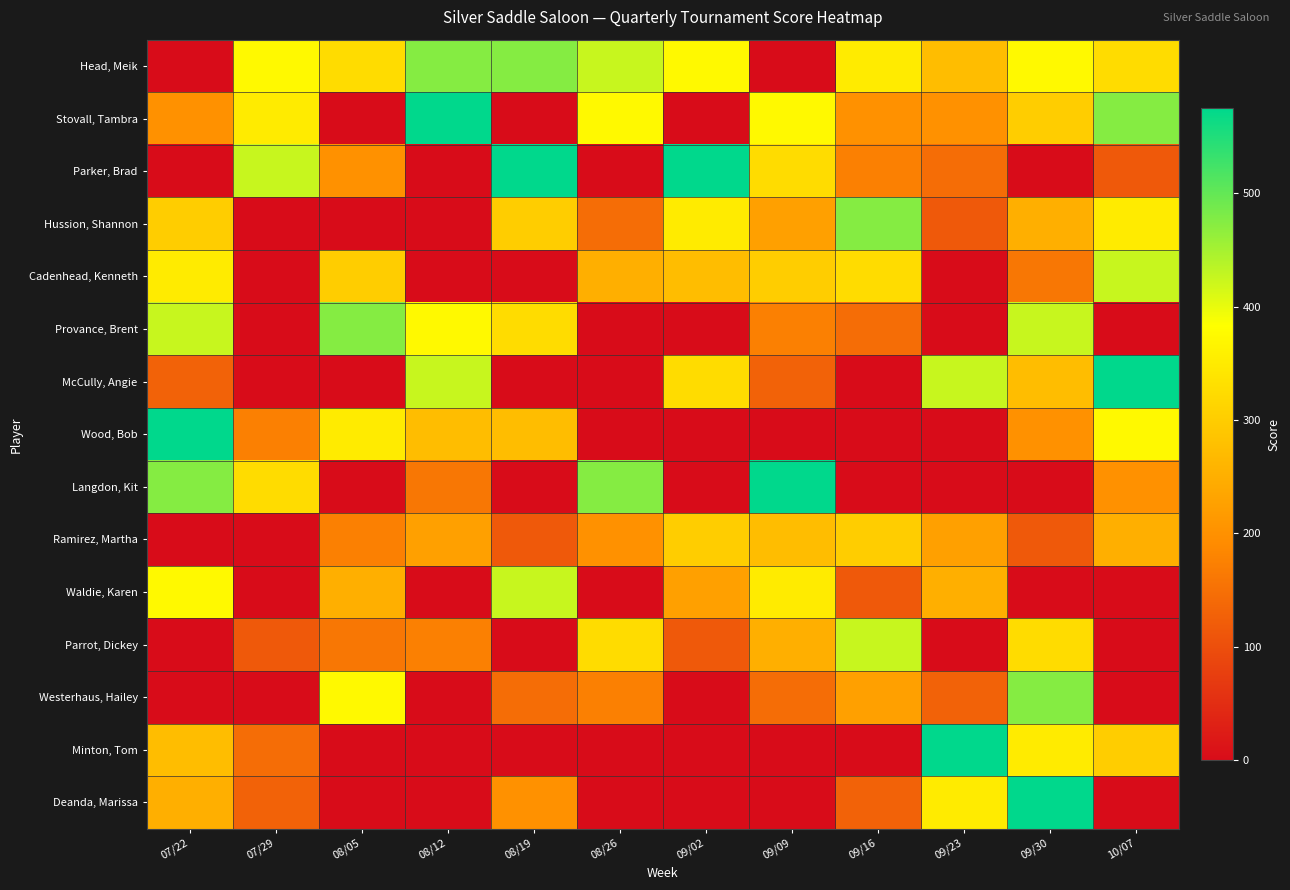

List the series in order of their peak value, highest first.

Stovall, Tambra, Parker, Brad, McCully, Angie, Wood, Bob, Langdon, Kit, Minton, Tom, Deanda, Marissa, Head, Meik, Hussion, Shannon, Provance, Brent, Westerhaus, Hailey, Cadenhead, Kenneth, Waldie, Karen, Parrot, Dickey, Ramirez, Martha